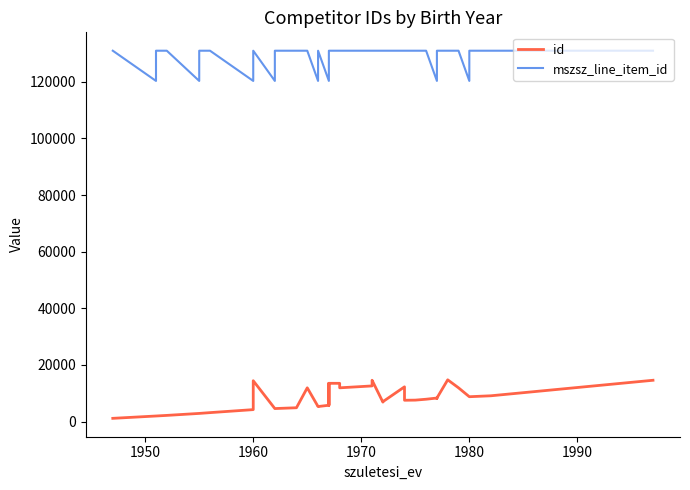

How many interior local valleys does the id series have?

5